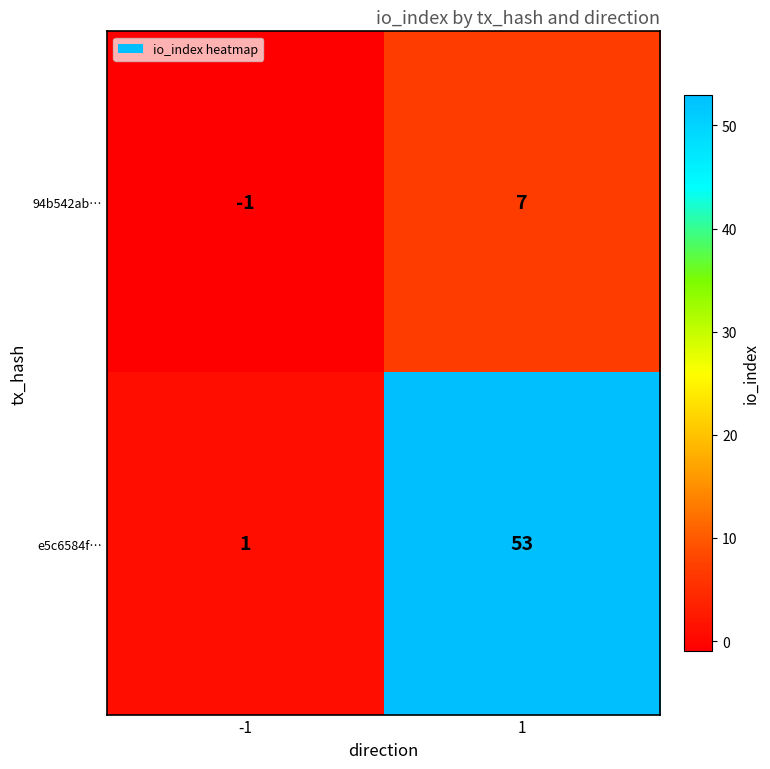

What is the maximum value shown in the chart?

53